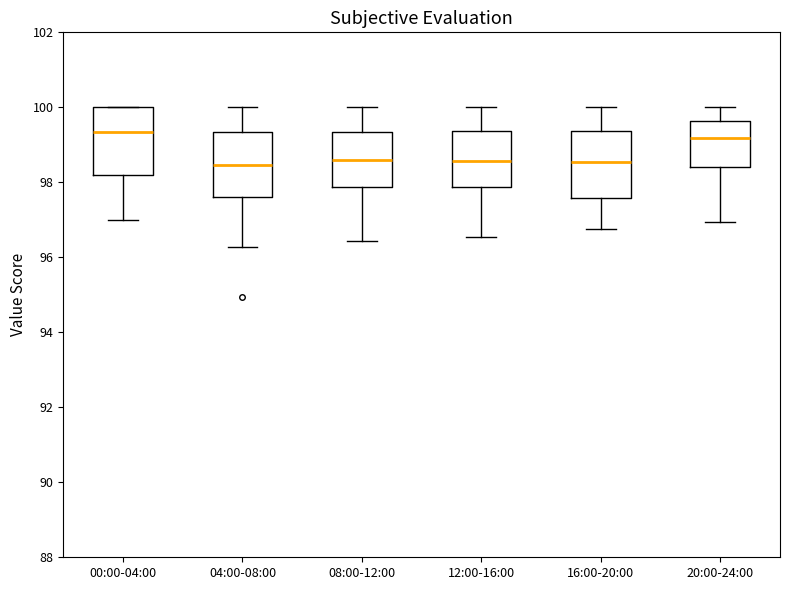

Reading left to right, transcribe this box plot: for each box, give where its median line is, the range the box spans, and where its two whiskers end, as read against the y-axis. The values are not printed on the chart, so give them approximately, as read against the axis.

00:00-04:00: median 99.4, box 98.2 to 100.0, whiskers 97.0 to 100.0
04:00-08:00: median 98.4, box 97.6 to 99.4, whiskers 96.2 to 100.0
08:00-12:00: median 98.6, box 97.8 to 99.4, whiskers 96.4 to 100.0
12:00-16:00: median 98.6, box 97.8 to 99.4, whiskers 96.6 to 100.0
16:00-20:00: median 98.6, box 97.6 to 99.4, whiskers 96.8 to 100.0
20:00-24:00: median 99.2, box 98.4 to 99.6, whiskers 97.0 to 100.0